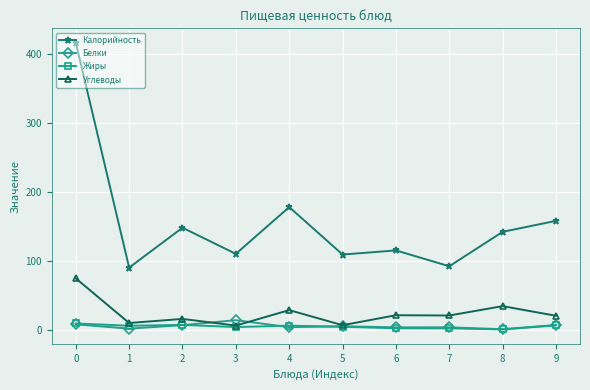

True or false: Углеводы and Калорийность cross at least once.

False